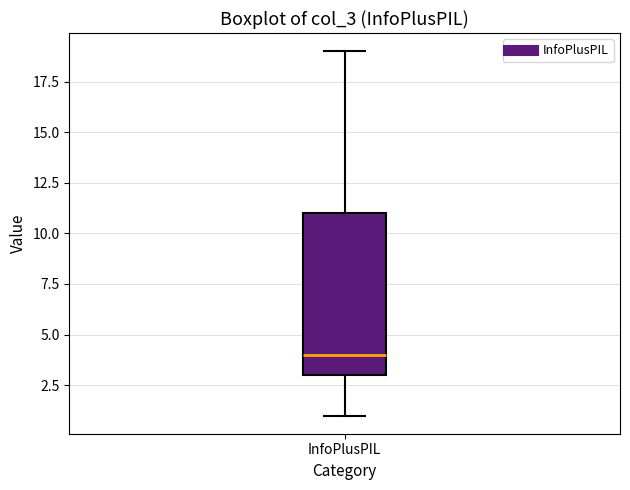

Read this box plot against the y-axis: the position of the median line, the range covered by the box, and the ends of both whiskers. The values are not printed on the chart, so give them approximately, as read against the axis.

median 4, box 3 to 11, whiskers 1 to 19